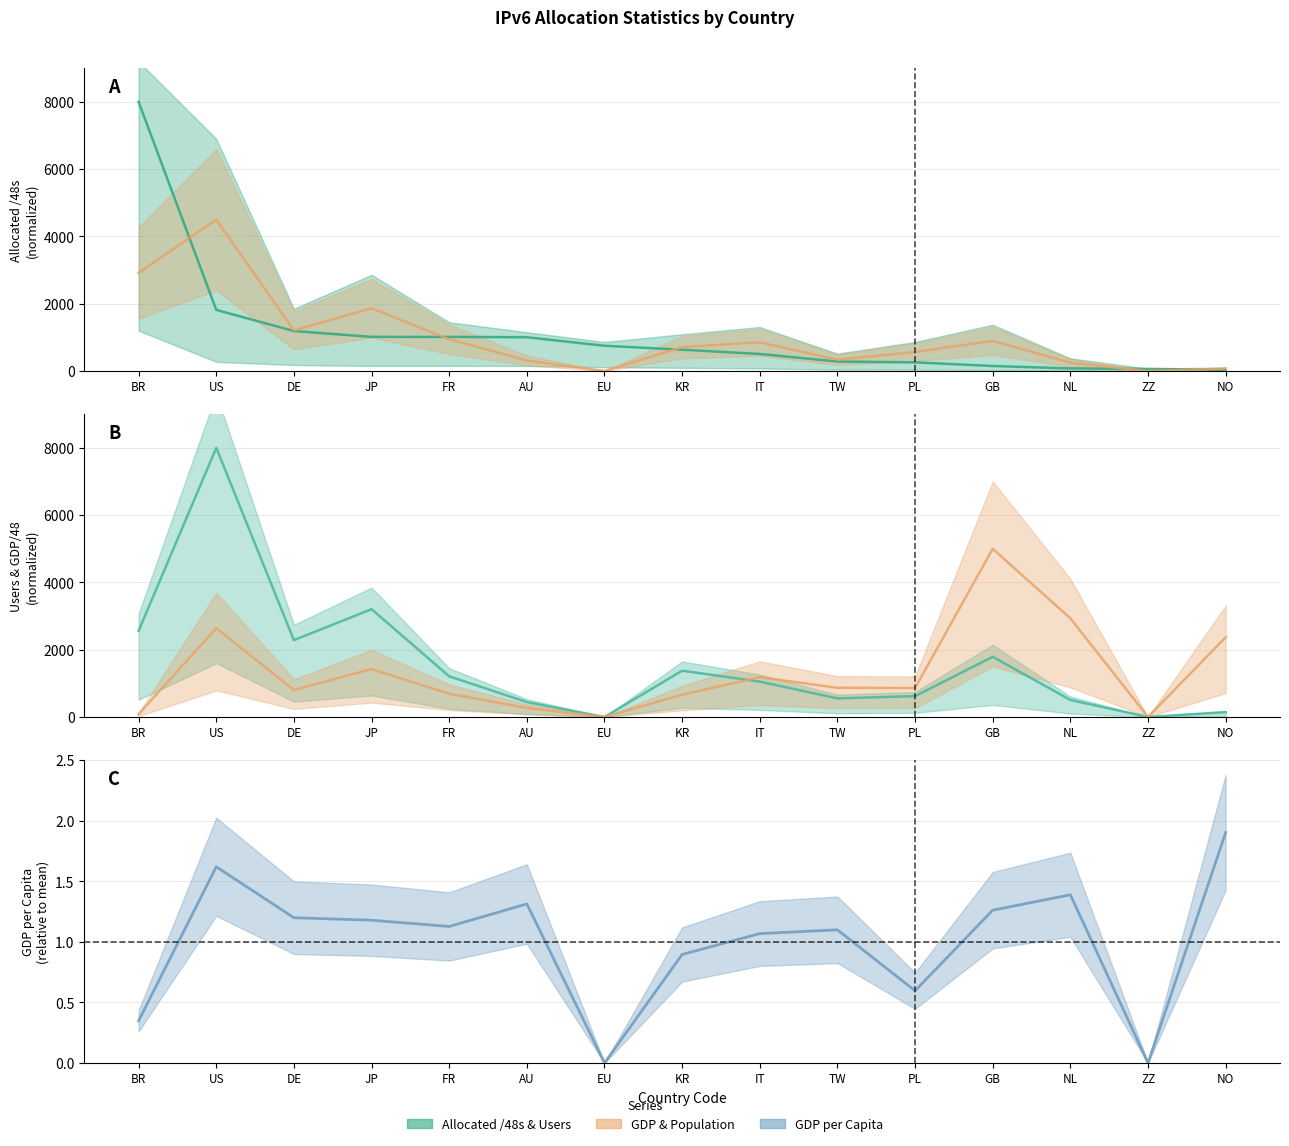

What is the difference between the gdp_per_capita values at GB and TW?

0.2